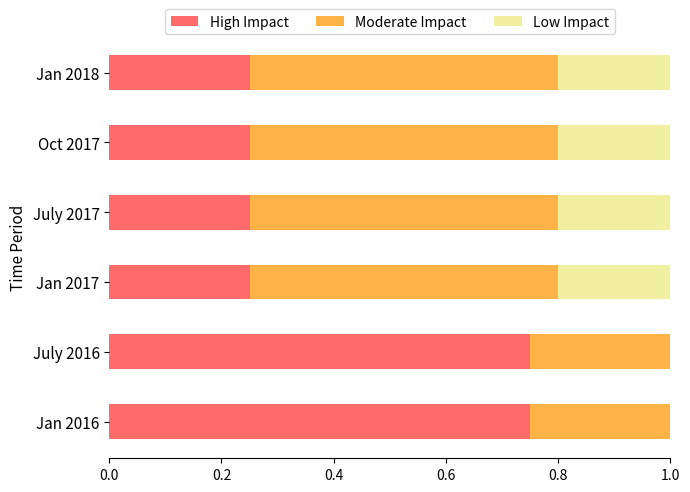

What are all the series names shown in the legend?

High Impact, Moderate Impact, Low Impact